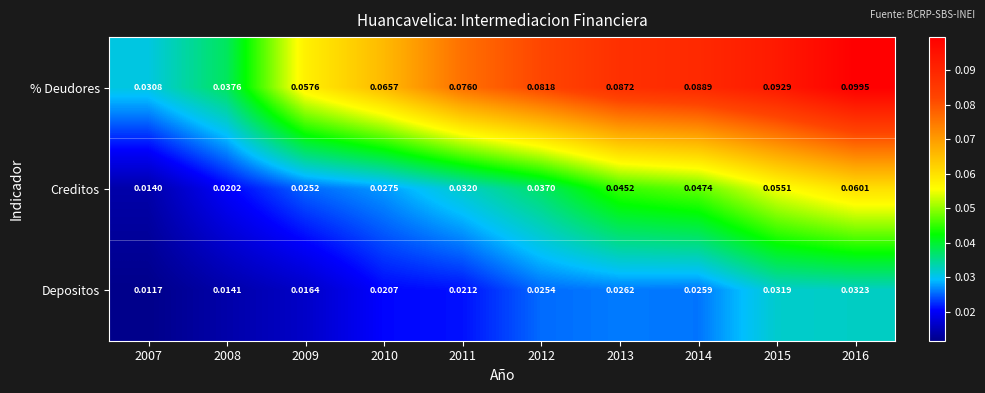

Which series has the largest total across all categories?

% Deudores